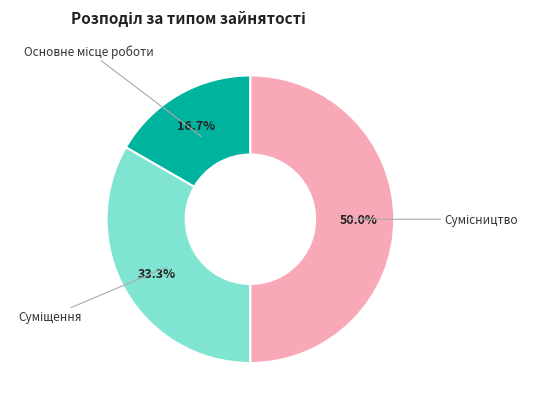

To the nearest percent, what is the difference between the Сумісництво and Суміщення slice percentages?

17%